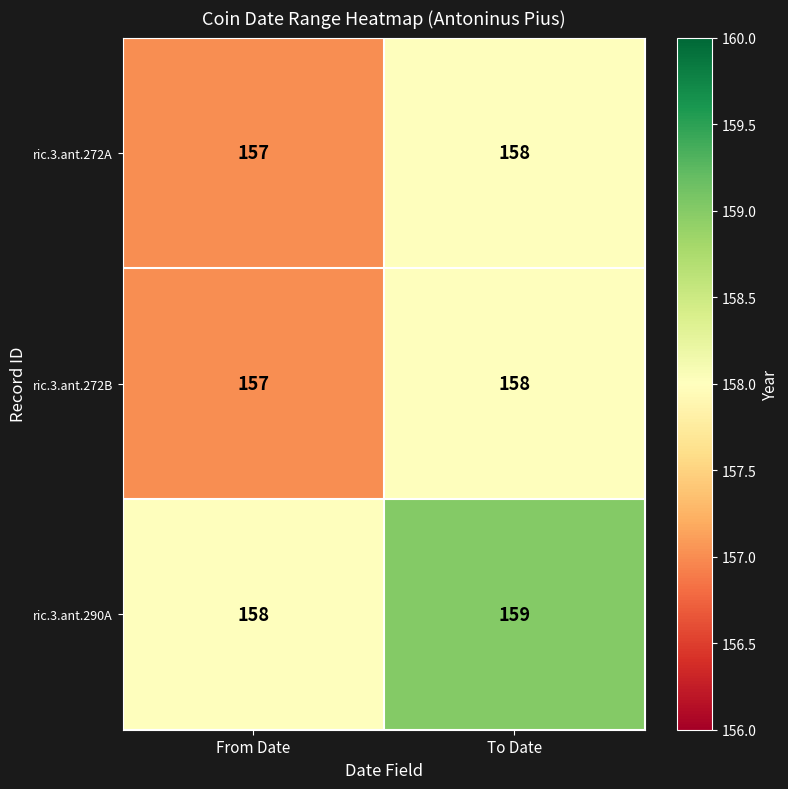

At which category does the chart reach its minimum across all series?

From Date